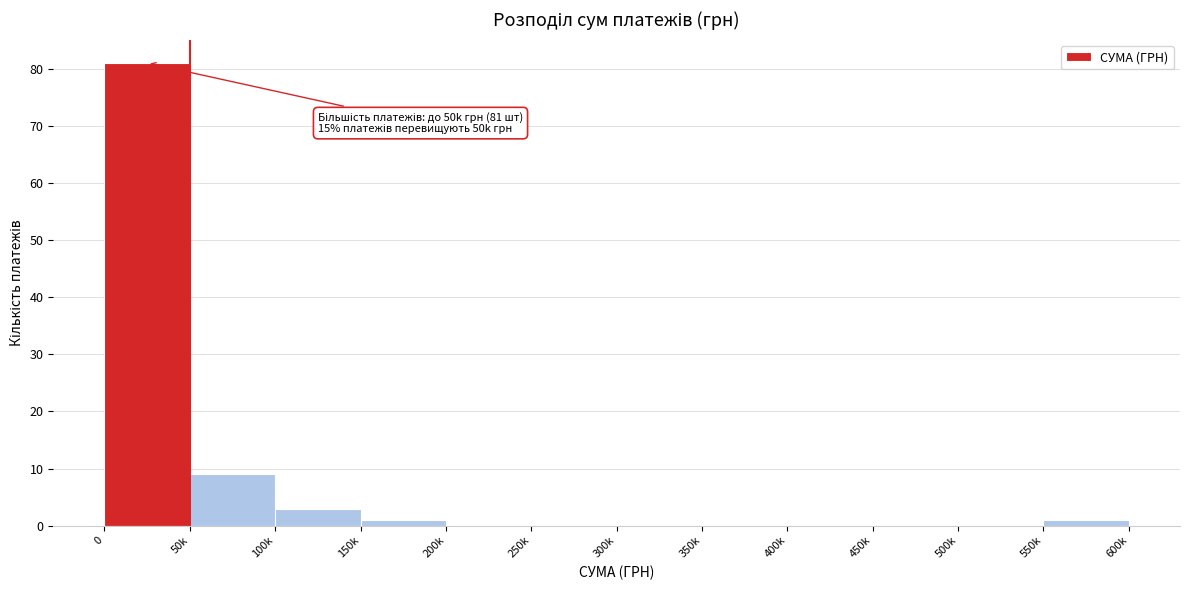

Reading right to left, transcribe all the data shown in this chart.

550k=1	500k=0	450k=0	400k=0	350k=0	300k=0	250k=0	200k=0	150k=1	100k=3	50k=9	0=81